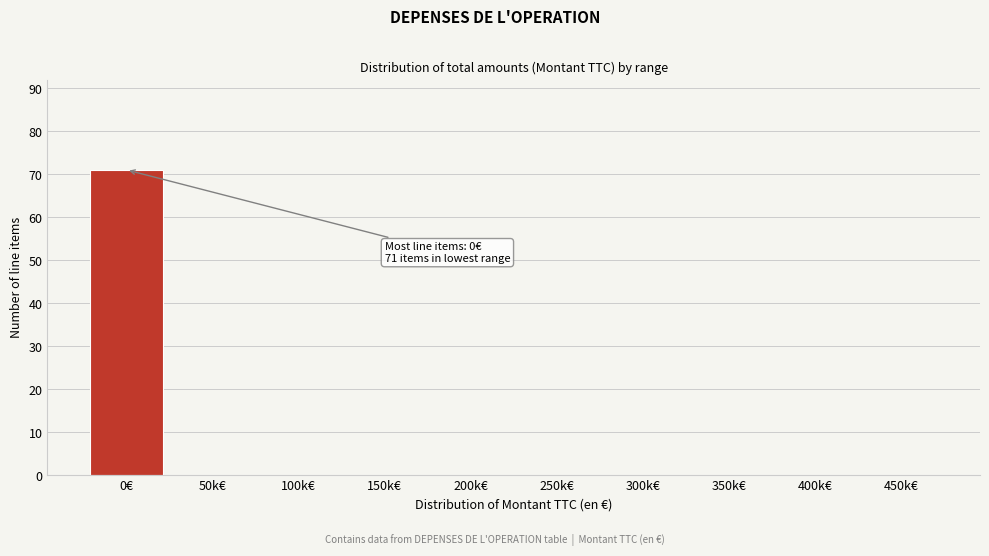

Reading left to right, extract all data points from this chart.

0€=71	50k€=0	100k€=0	150k€=0	200k€=0	250k€=0	300k€=0	350k€=0	400k€=0	450k€=0